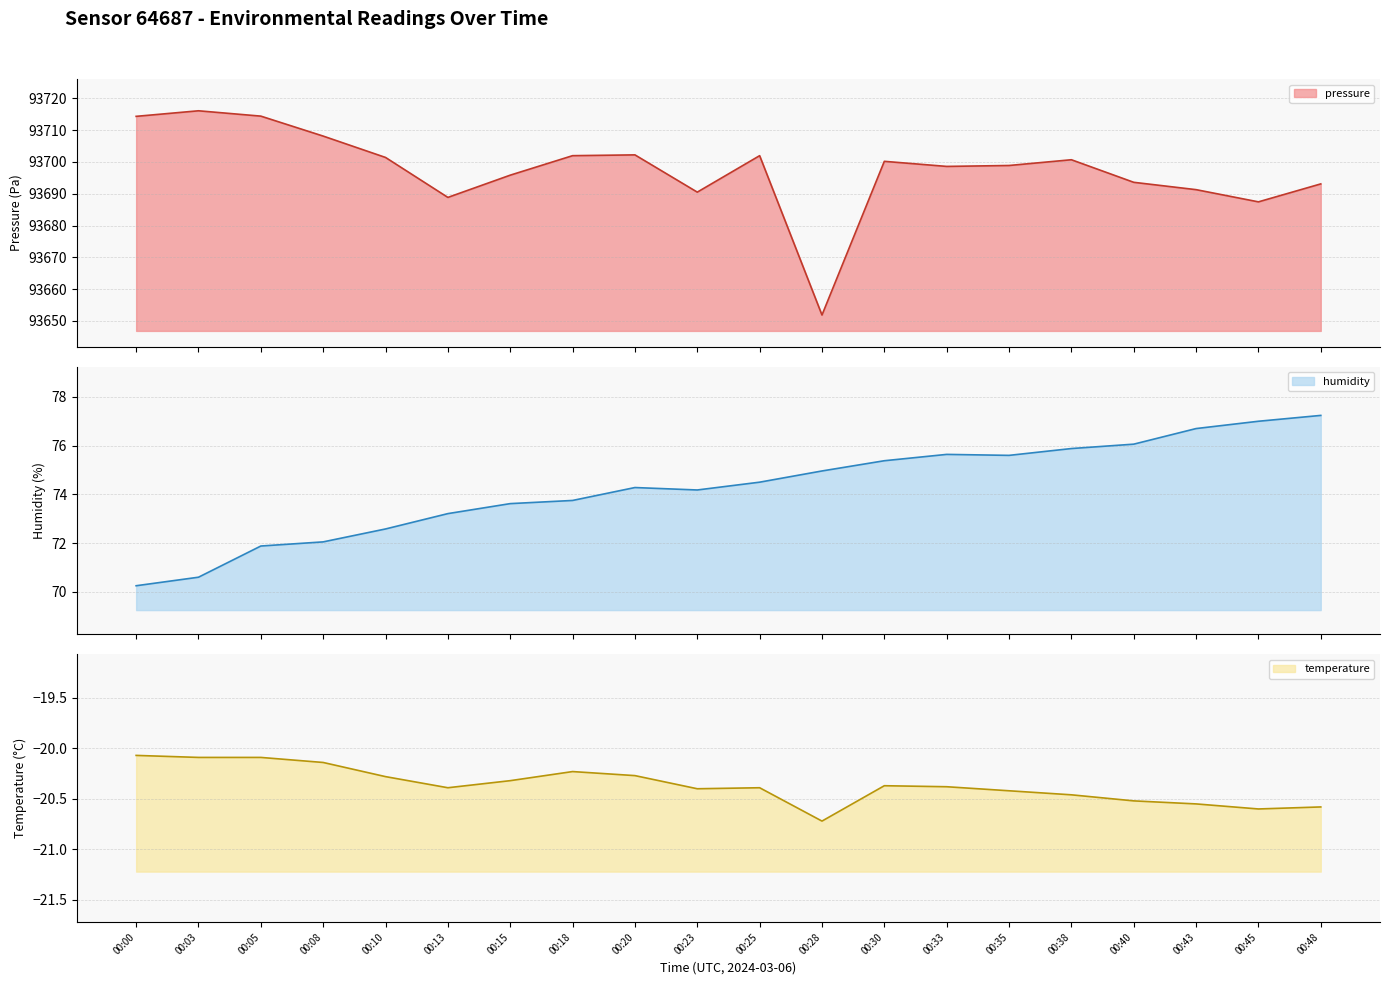

What is the difference between the humidity values at 00:10 and 00:05?

0.7